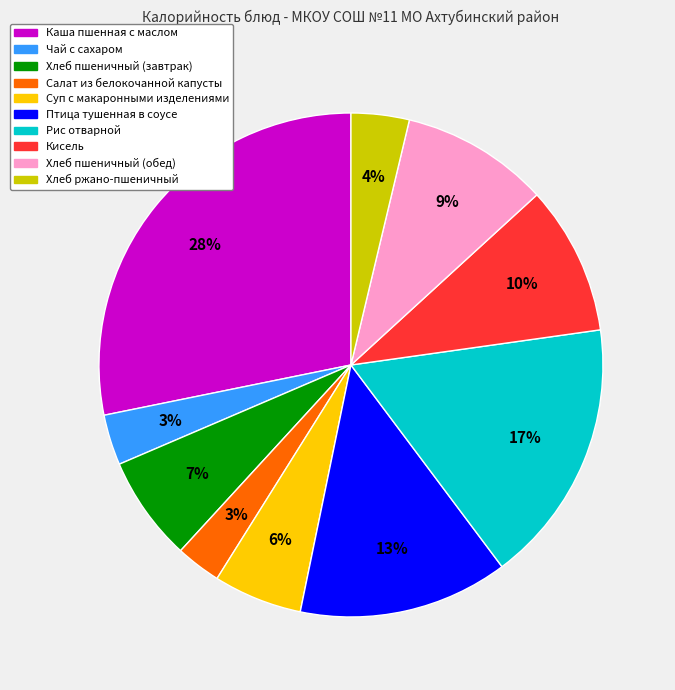

Count the number of slices in the pie.

10